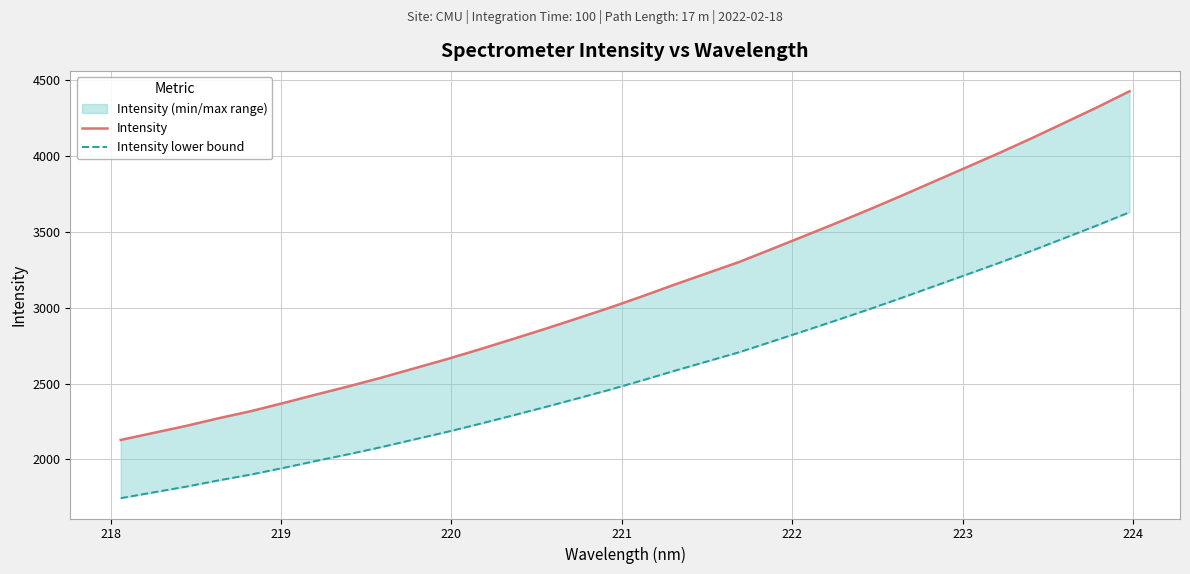

Rank the series at 219 from lowest to highest value.

Intensity lower bound, Intensity